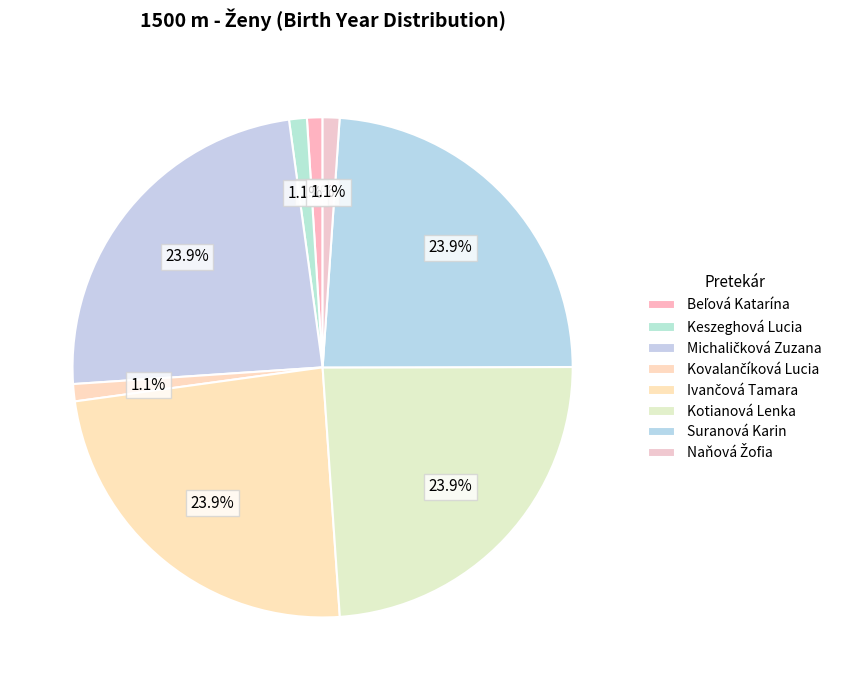

Count the number of slices in the pie.

8